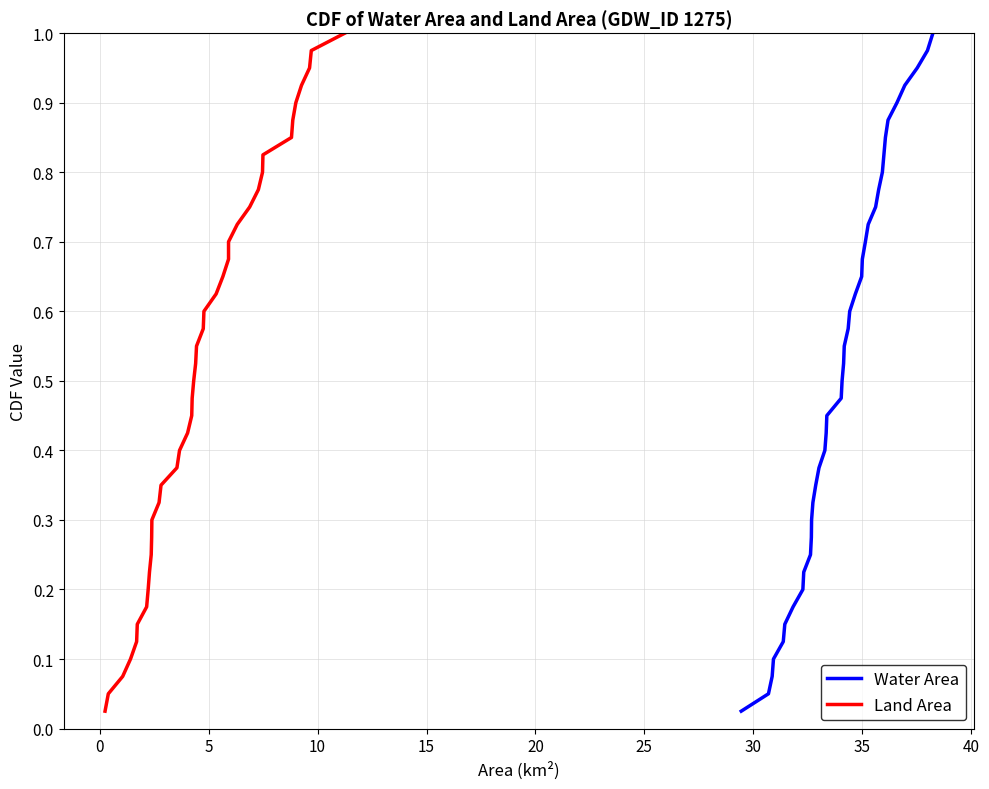

List the series in order of their peak value, lowest first.

Water Area, Land Area